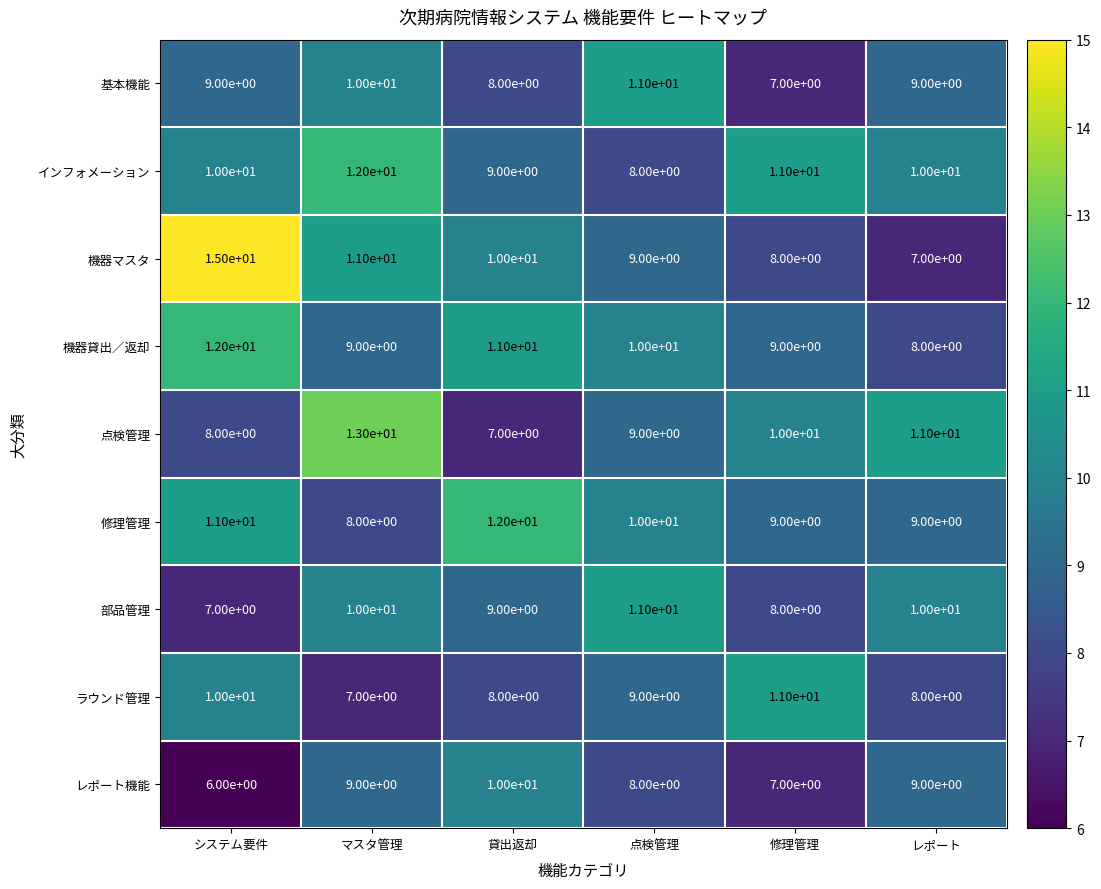

Which category has the highest value across all series?

システム要件